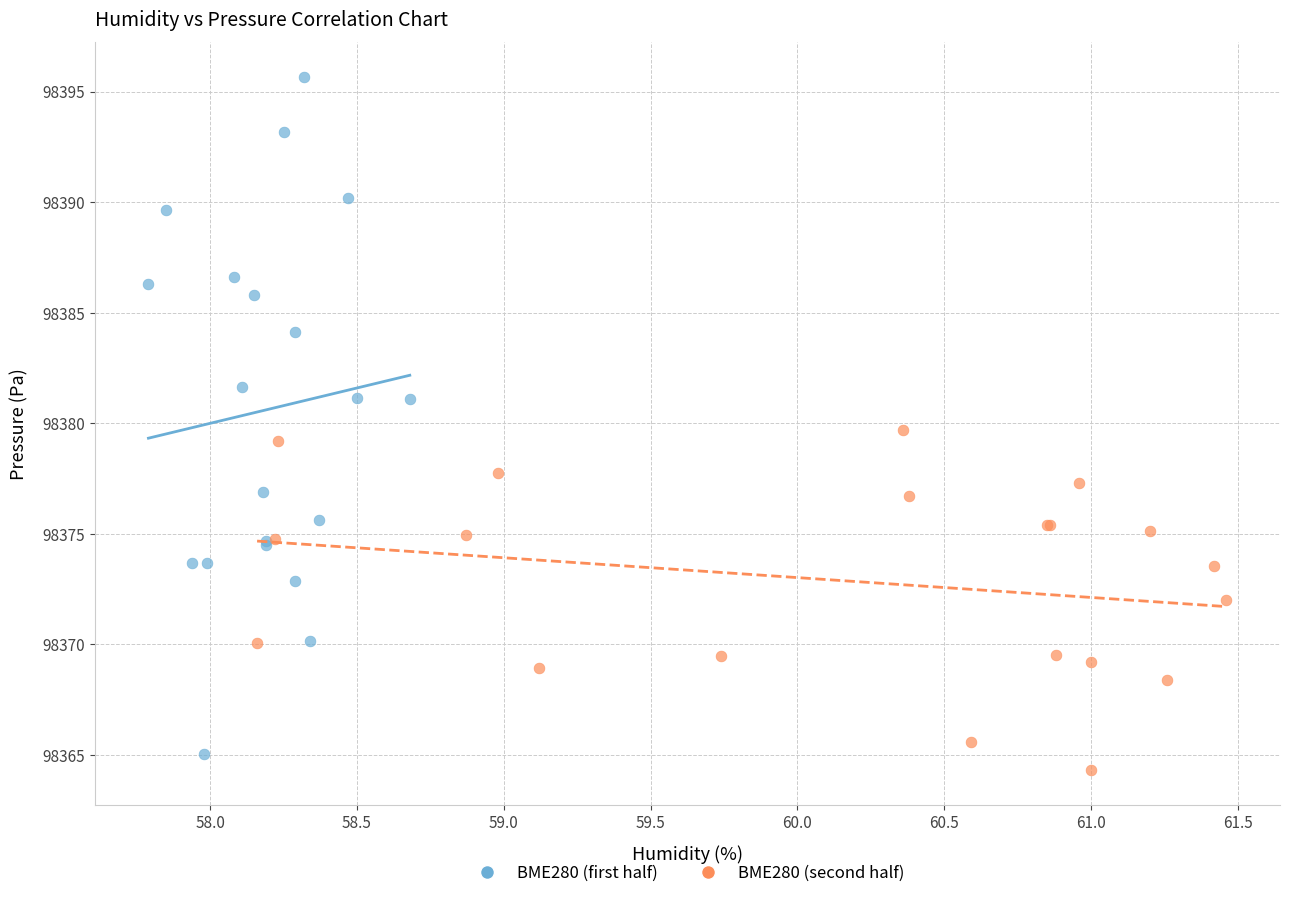

What are all the series names shown in the legend?

BME280 (first half), BME280 (second half)